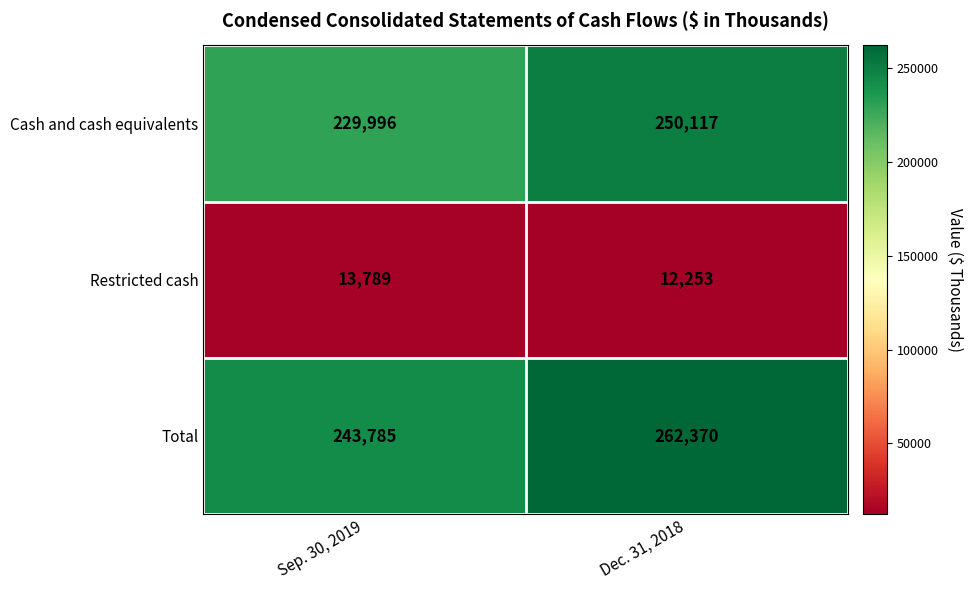

What is the difference between the Total values at Dec. 31, 2018 and Sep. 30, 2019?

18585